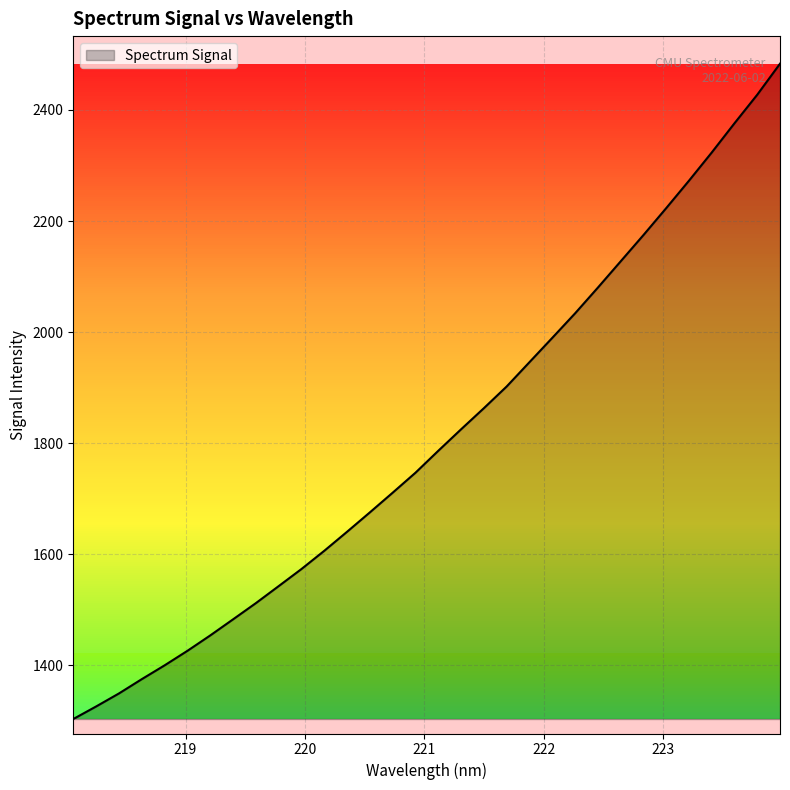

What is the maximum value shown in the chart?

2483.3